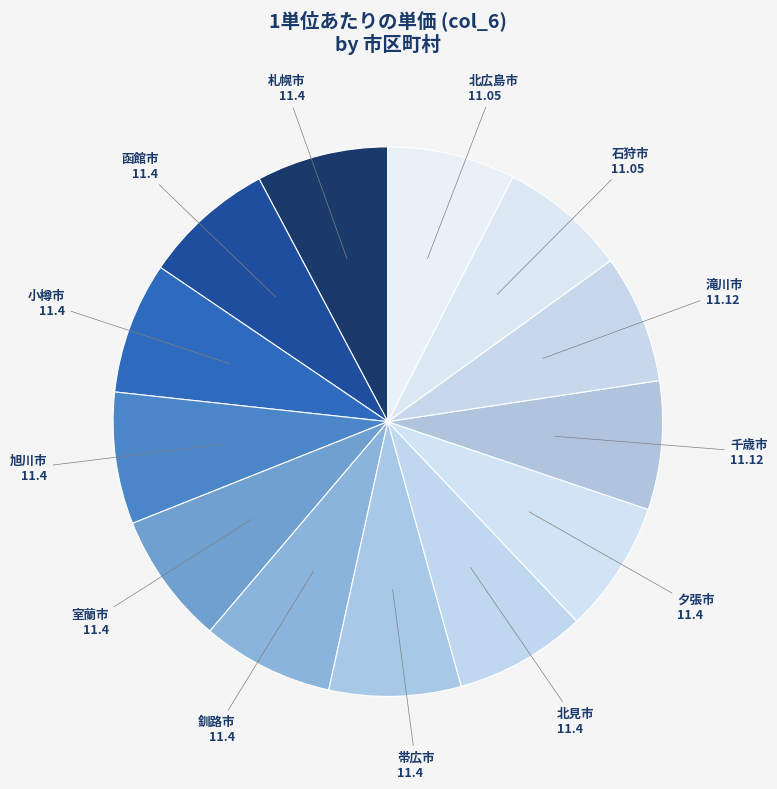

Do 石狩市 and 釧路市 together represent more than half of the pie?

No